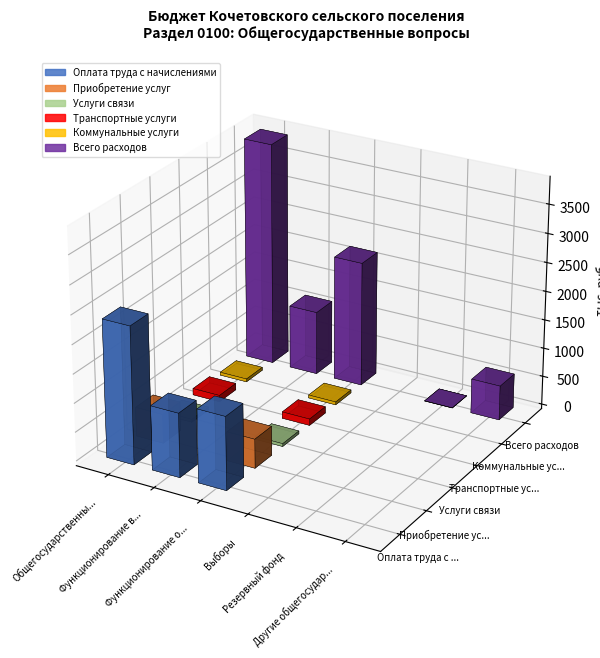

At which label is Приобретение услуг closest to 252?

Функционирование высшего должностного лица